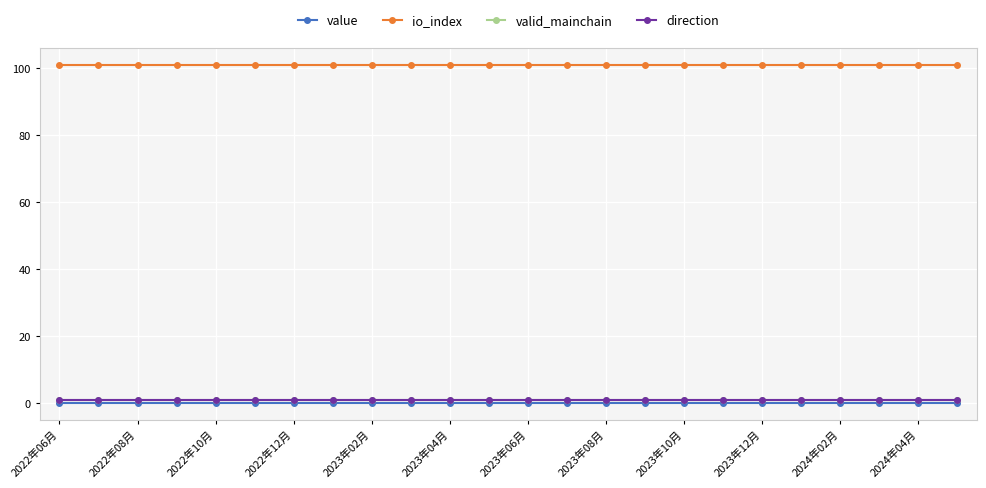

Does the chart have visible grid lines?

Yes